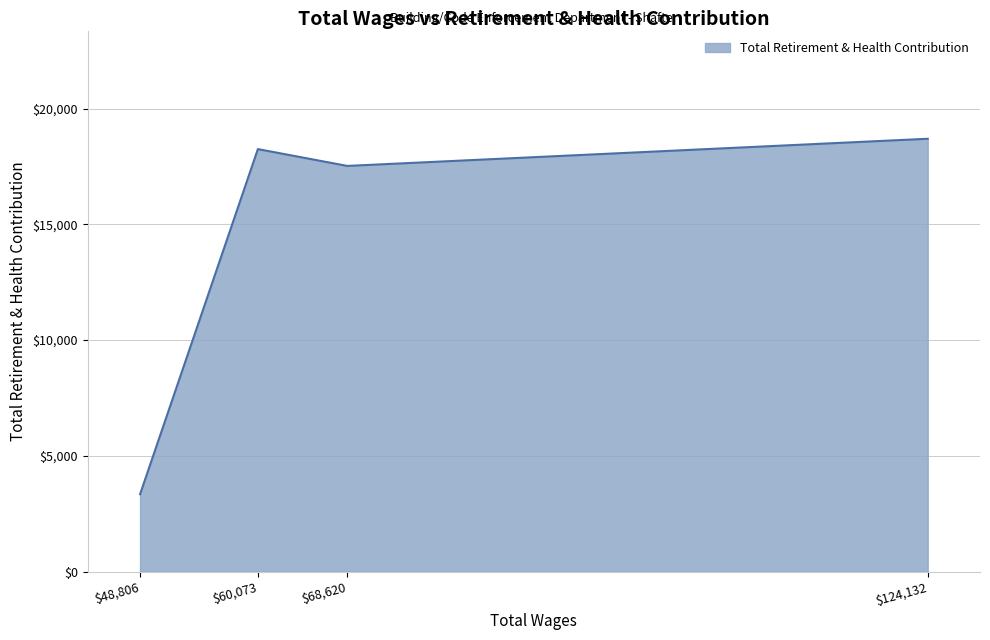

Is it true that the value at $124,132 is 18694?

True